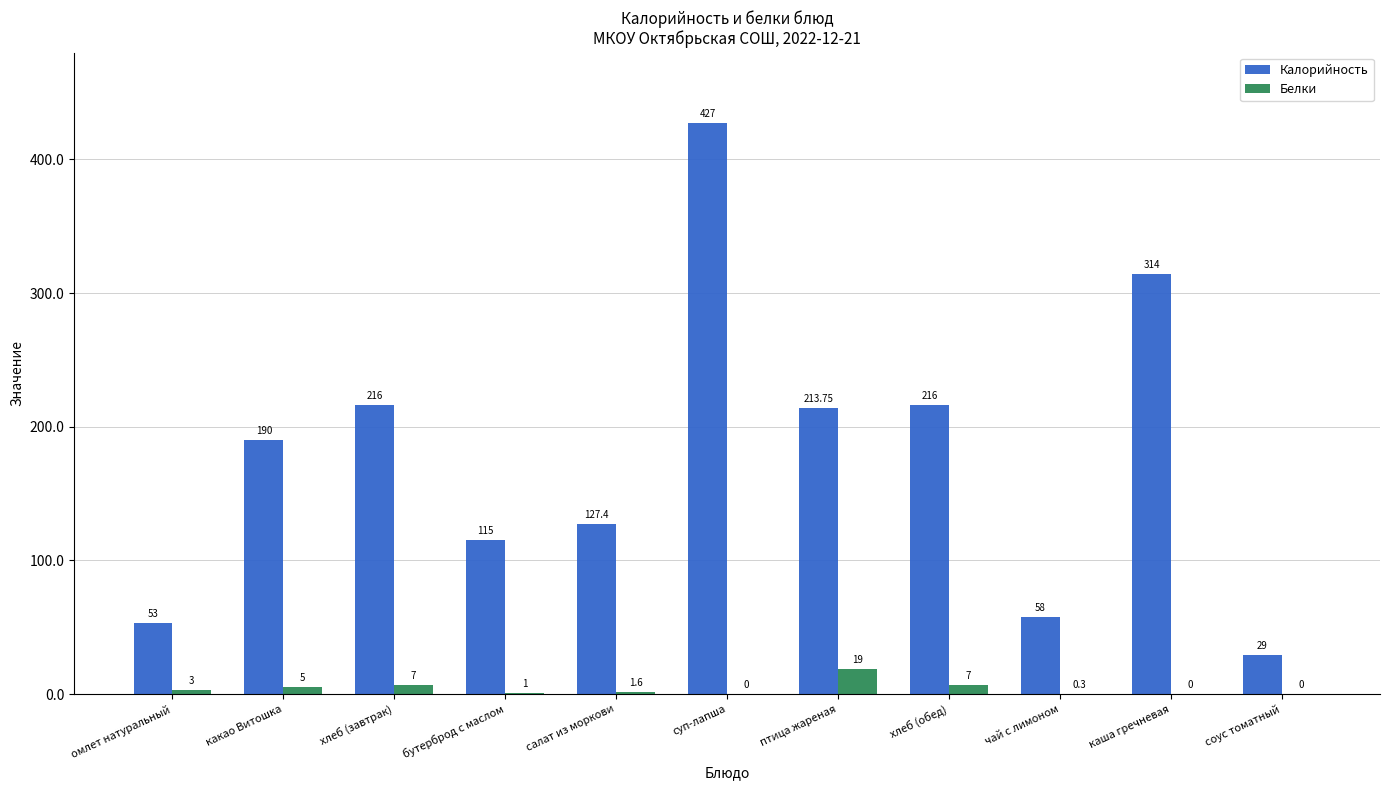

Is the value of Калорийность at птица жареная greater than the value of Белки at хлеб (обед)?

Yes